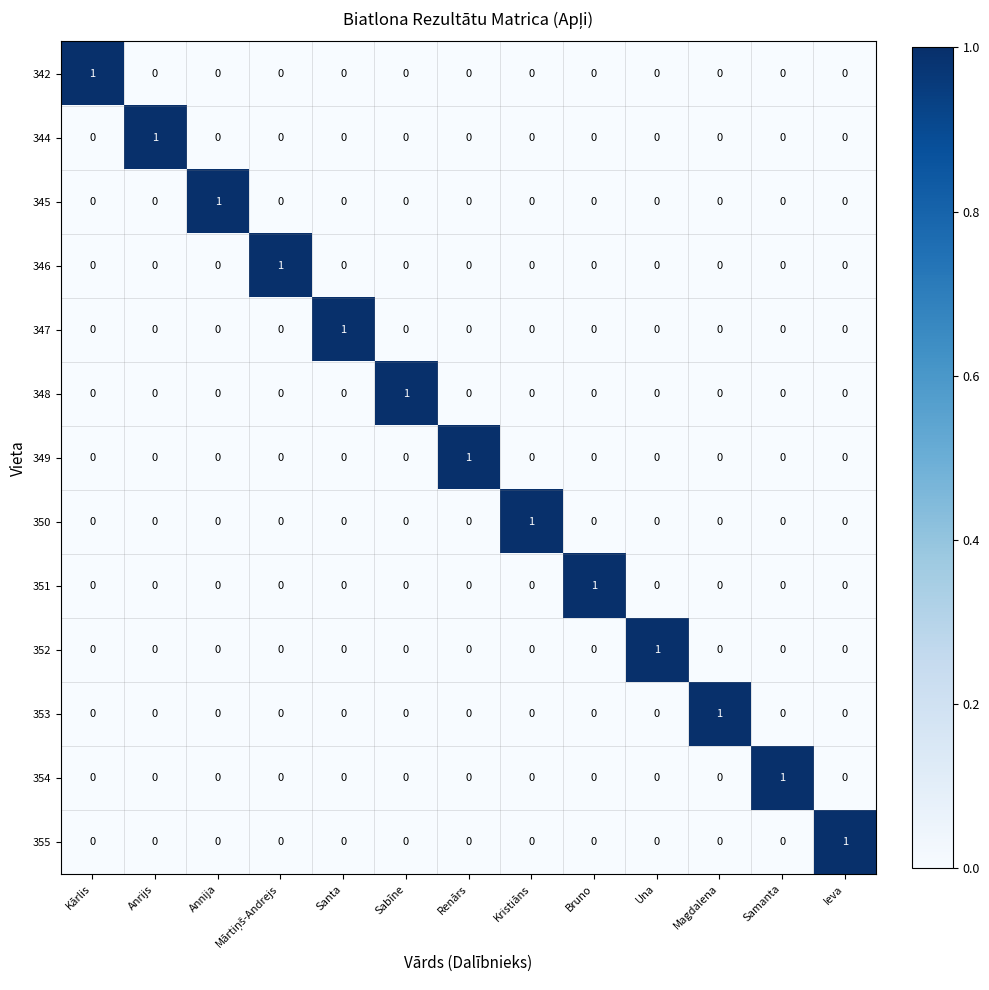

How many 355 values are between 0 and 1?

13